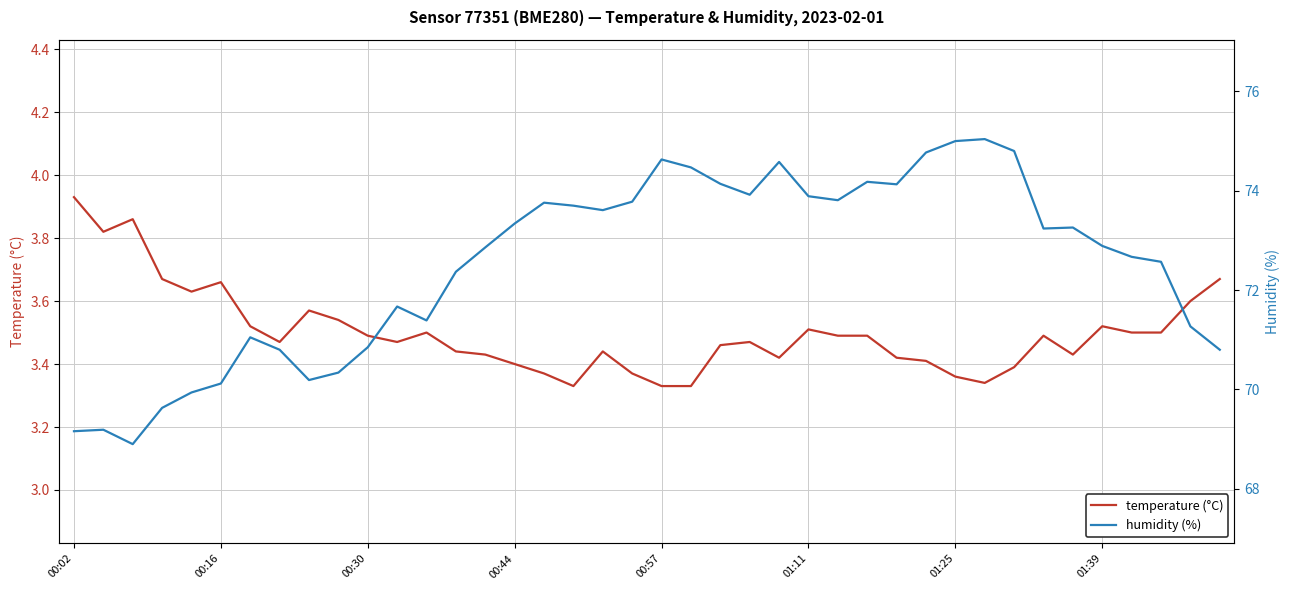

Which series has the largest total across all categories?

humidity (%)